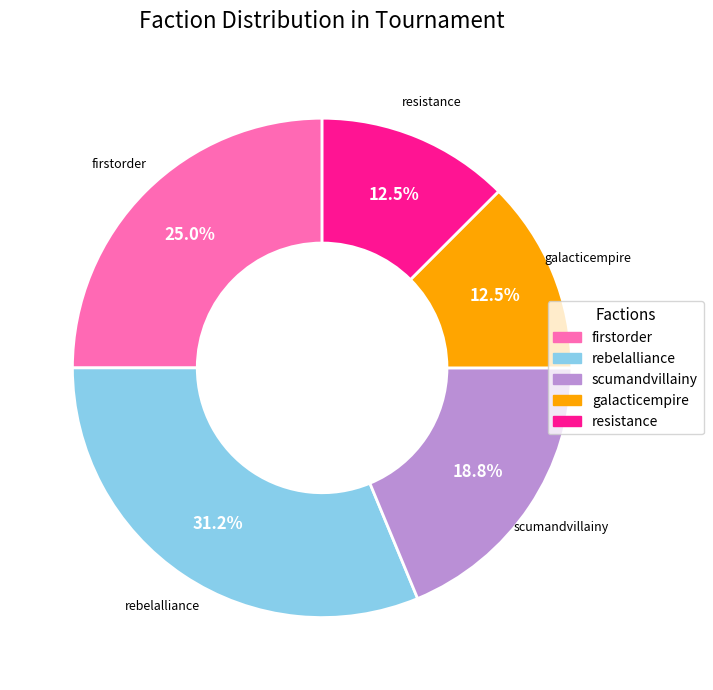

What percentage is NOT represented by rebelalliance?

68.8%